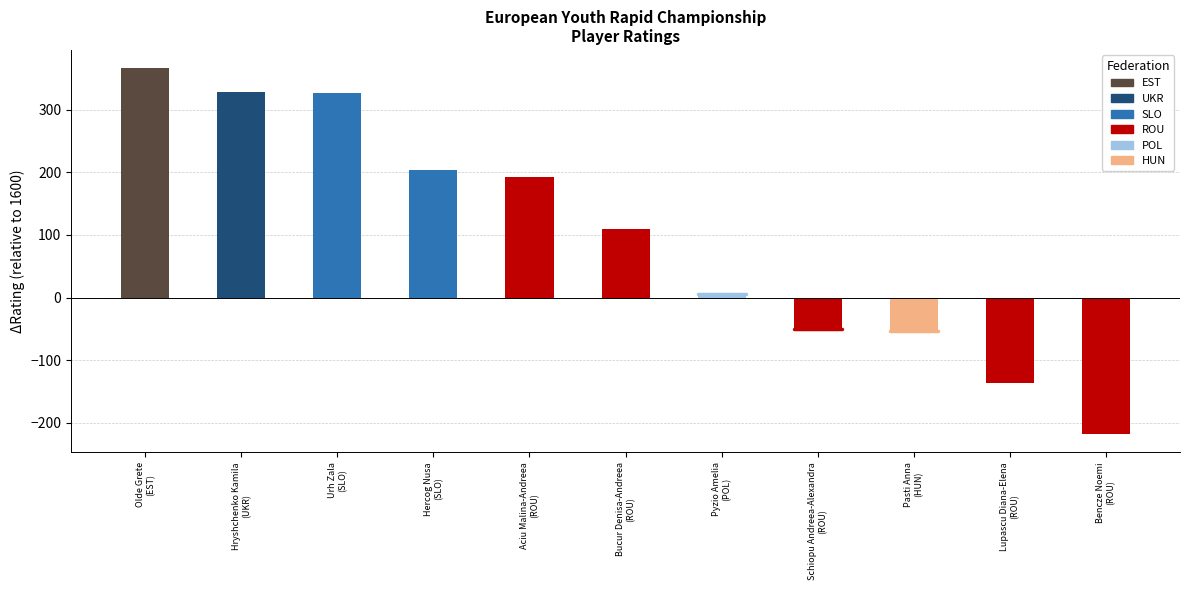

How many negative values are there?

4